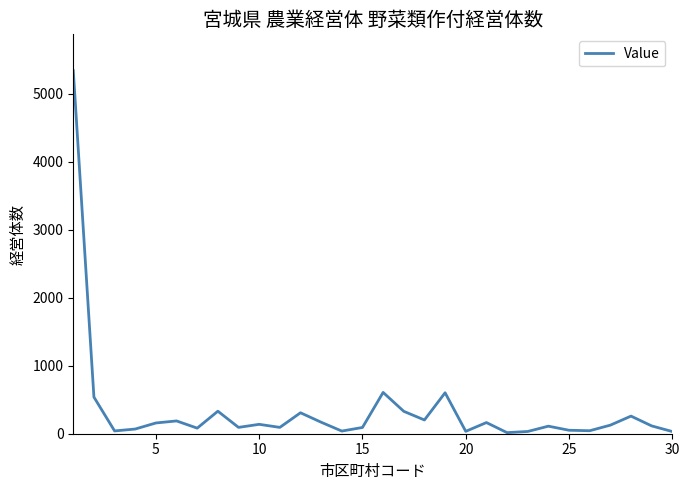

What is the difference between the maximum and minimum values?

5320